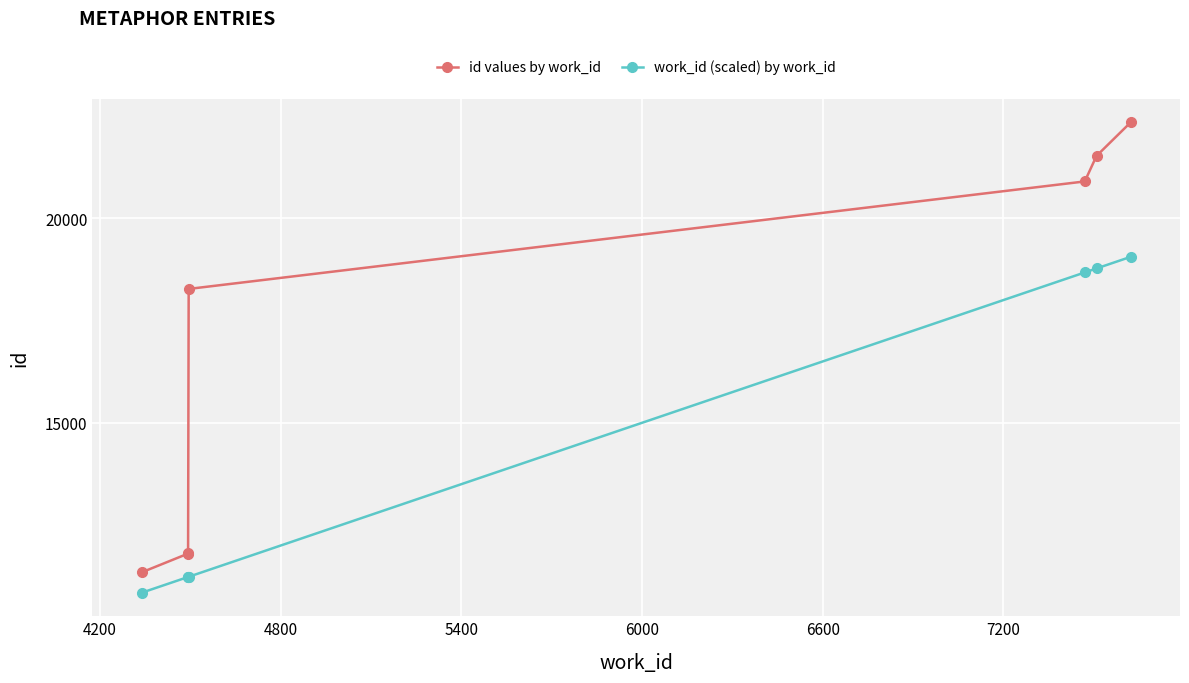

True or false: work_id (scaled) by work_id has more than 2 interior local peaks.

False